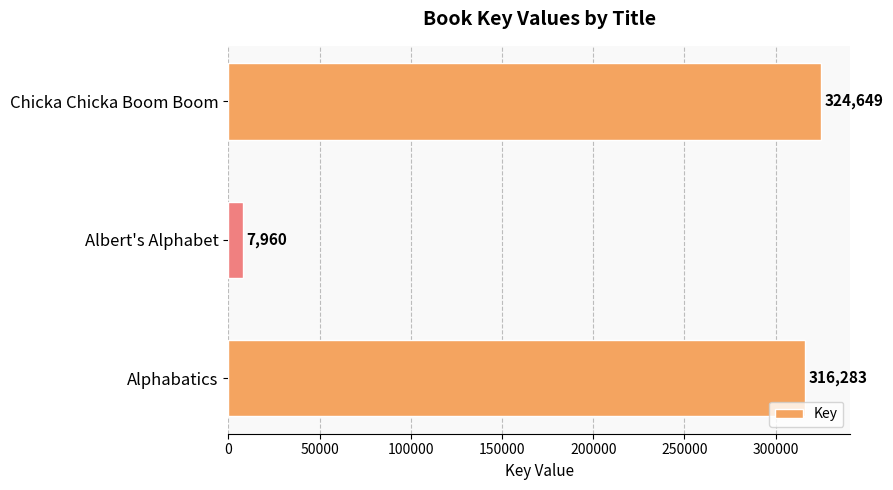

Are the bars horizontal?

Yes